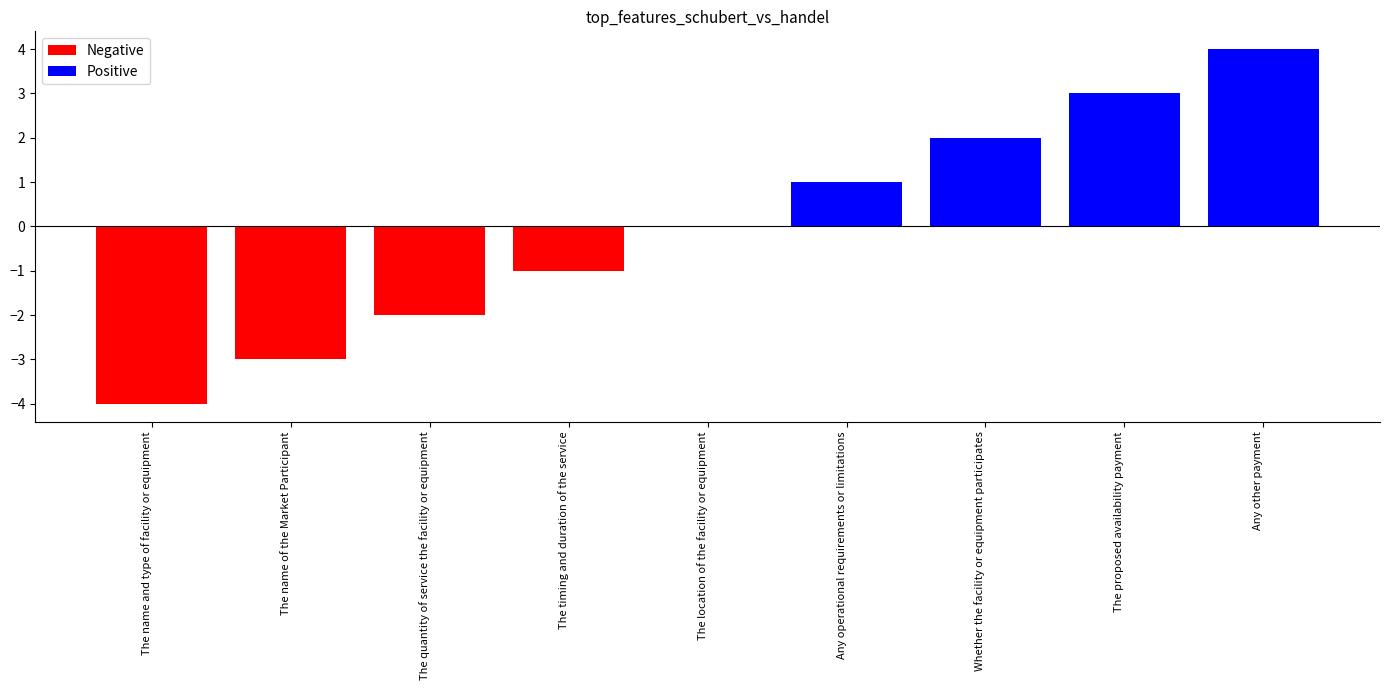

What position from the right is The name and type of facility or equipment?

9